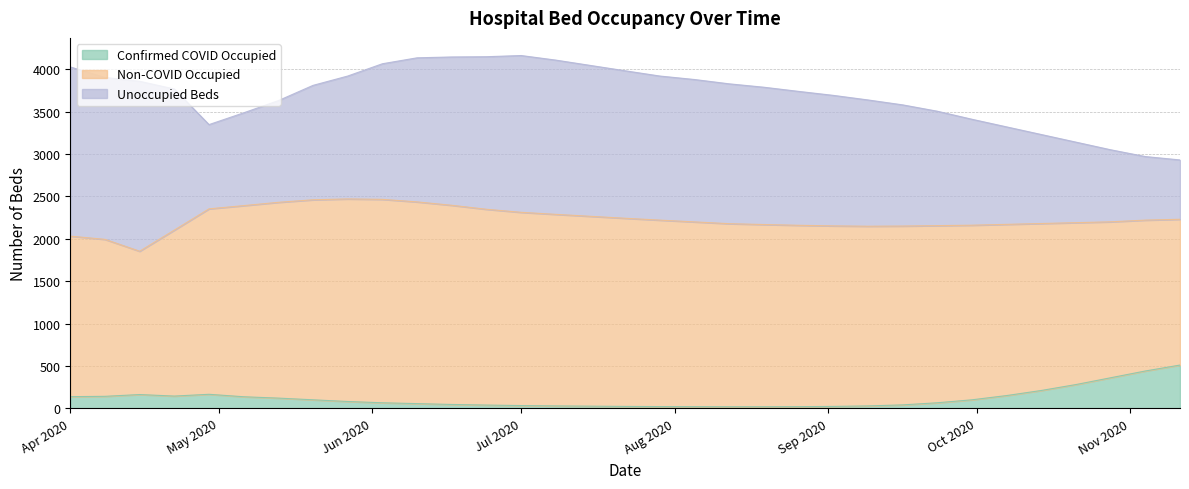

What is the difference between the maximum and second lowest values in the Unoccupied Beds series?

1255